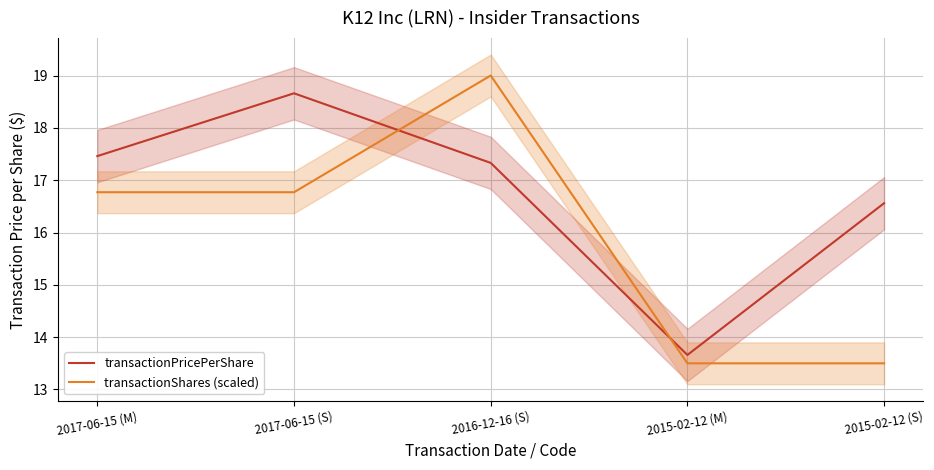

What is the value of the transactionPricePerShare point at the 1st from the left?

17.5